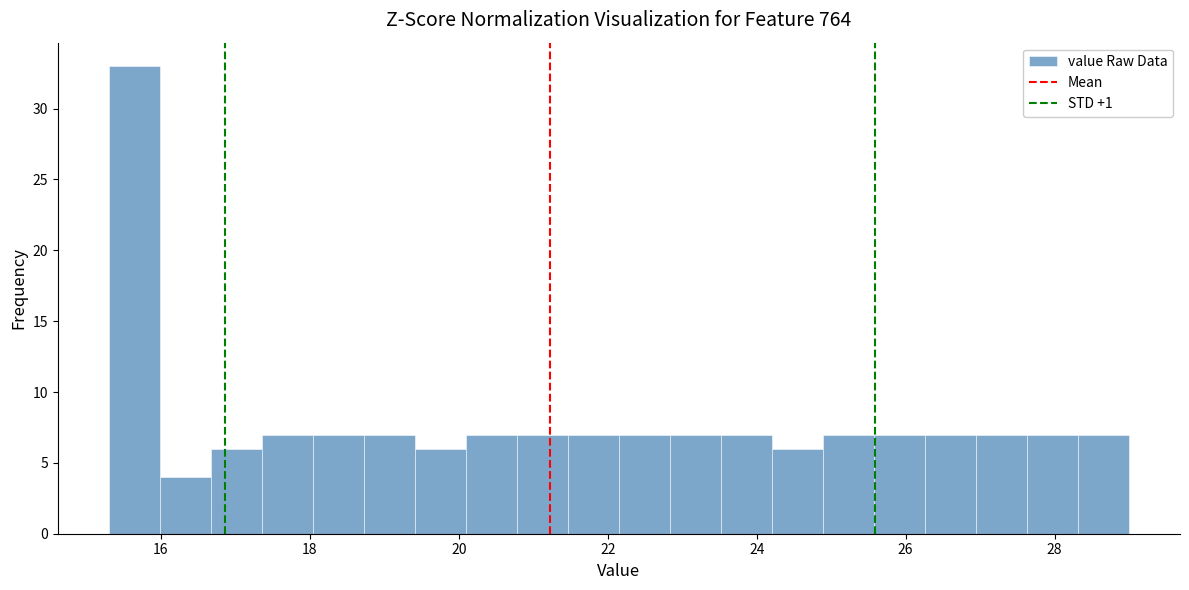

Read against the x-axis, roughly where is the centre of the tallest bar?

15.6